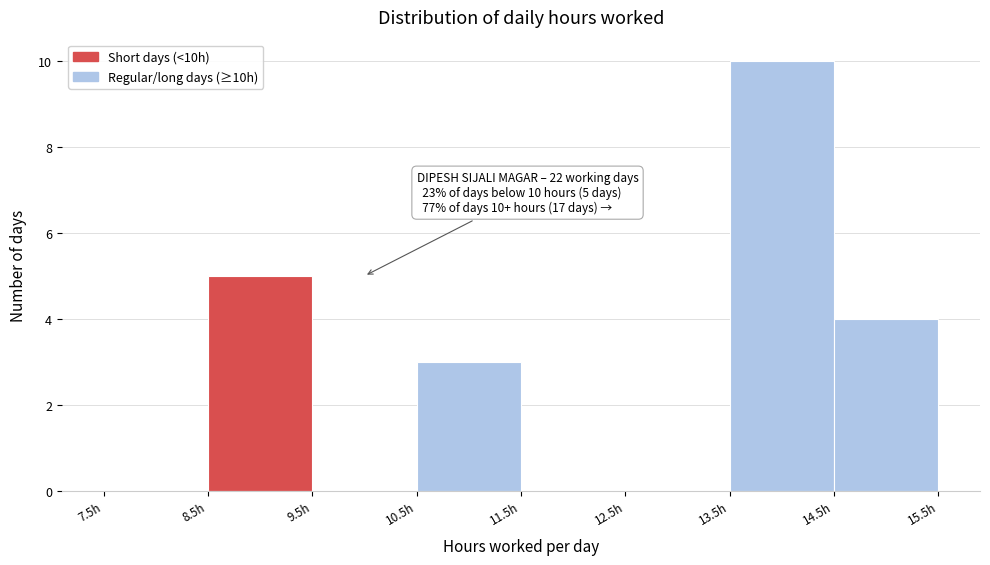

Over which range of the x-axis is the bar tallest?

13.5 to 14.5